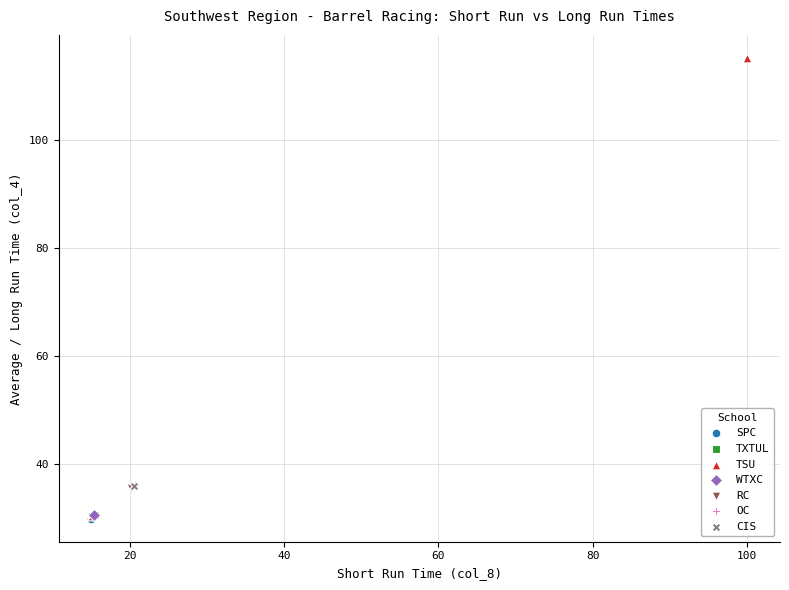

What are all the series names shown in the legend?

SPC, TXTUL, TSU, WTXC, RC, OC, CIS